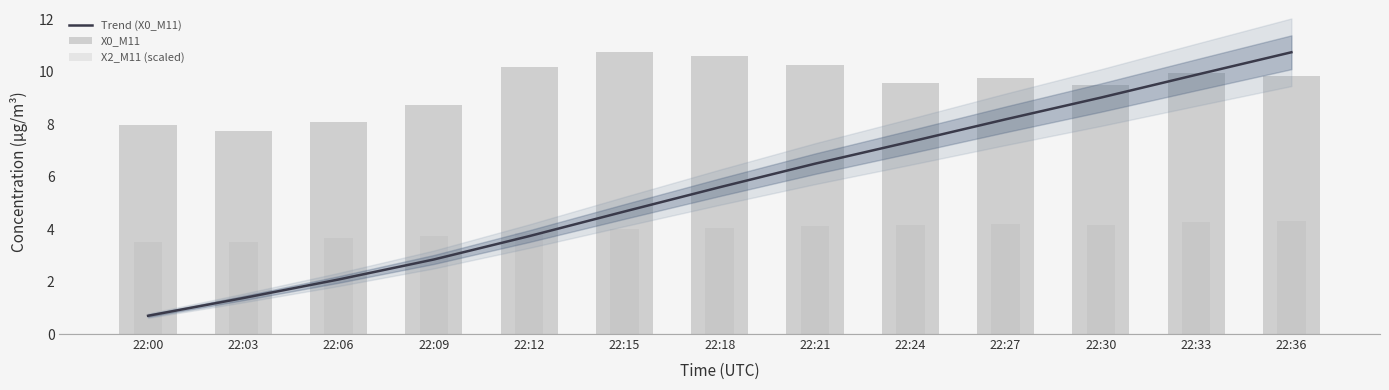

True or false: Trend (X0_M11) has a value of 2.2 at 22:03.

False